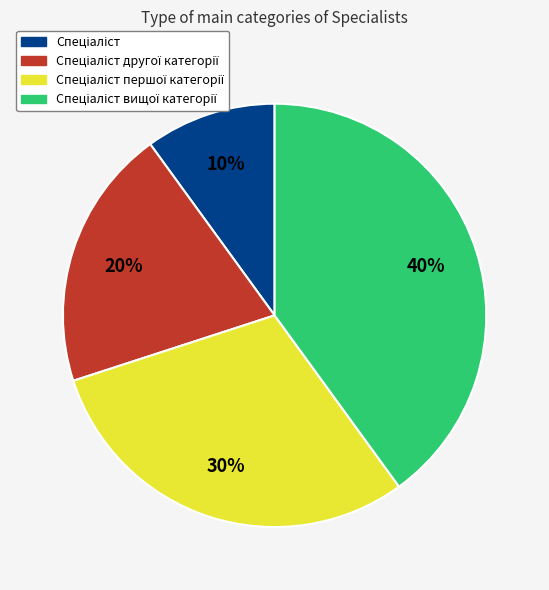

Count the number of slices in the pie.

4